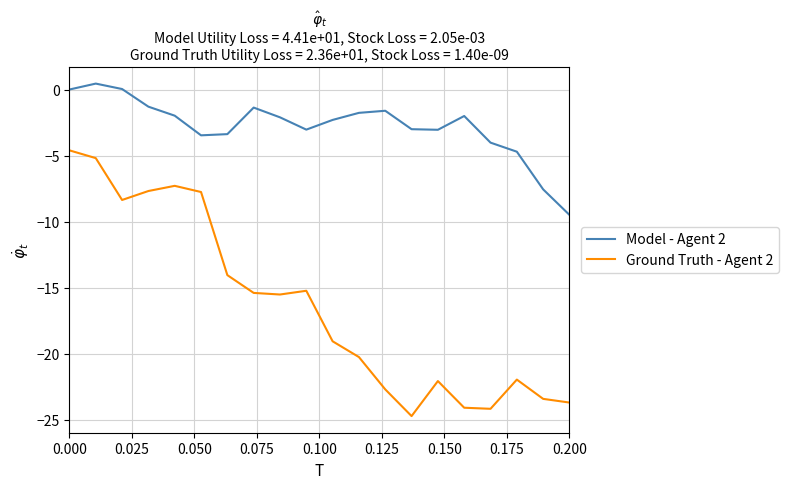

What is the maximum value for Ground Truth - Agent 2?

-4.6